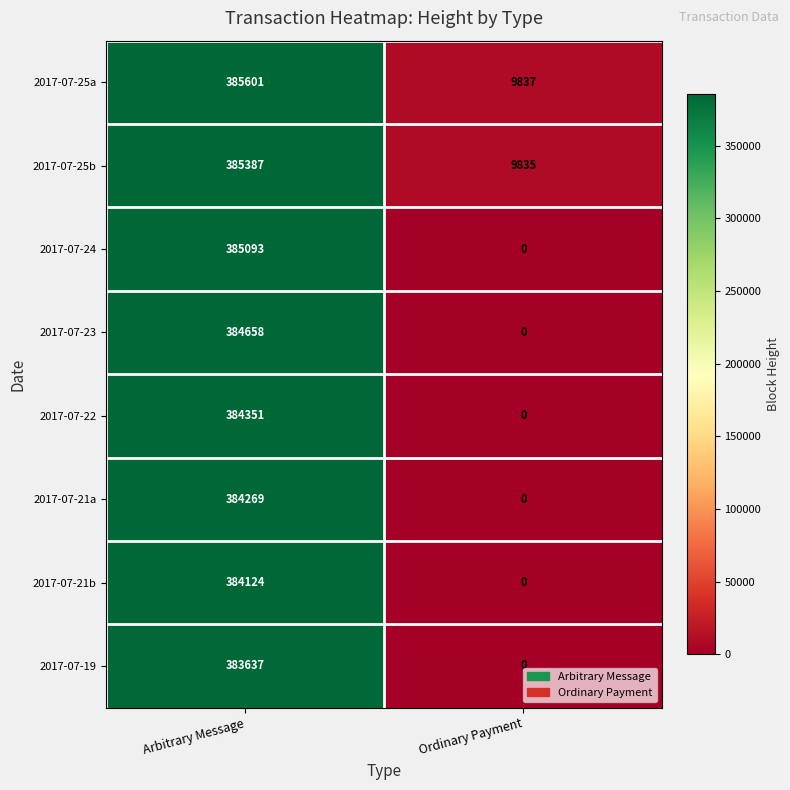

Reading right to left, list all the values displayed in this chart.

2017-07-25a: 9837	385601
2017-07-25b: 9835	385387
2017-07-24: 0	385093
2017-07-23: 0	384658
2017-07-22: 0	384351
2017-07-21a: 0	384269
2017-07-21b: 0	384124
2017-07-19: 0	383637